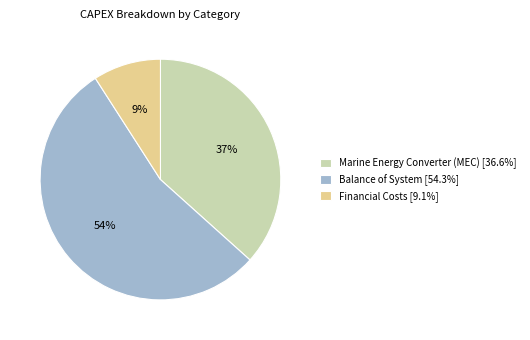

To the nearest percent, what portion does Balance of System [54.3%] represent?

54%